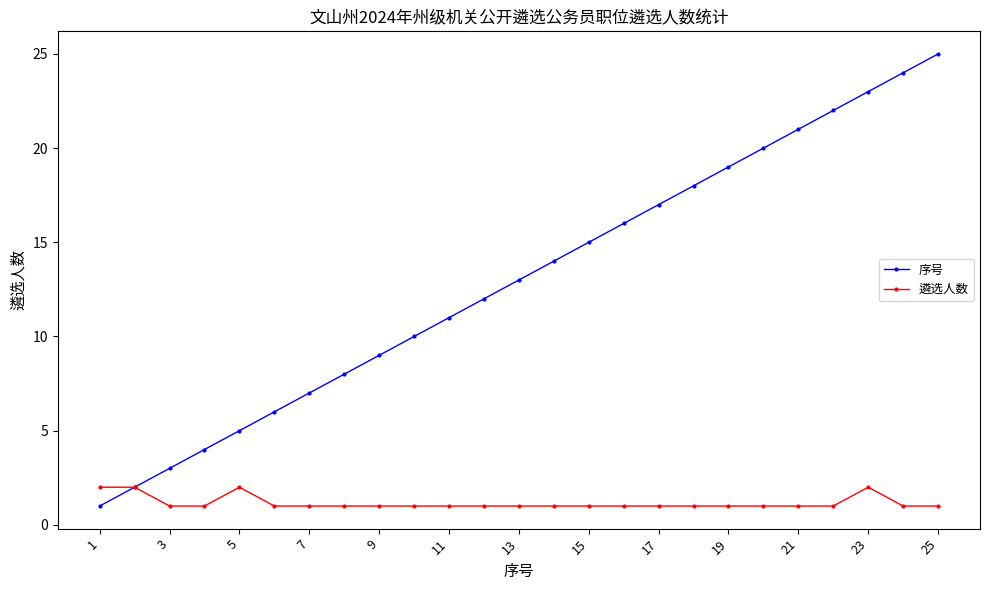

What is the average value of the 遴选人数 series?

1